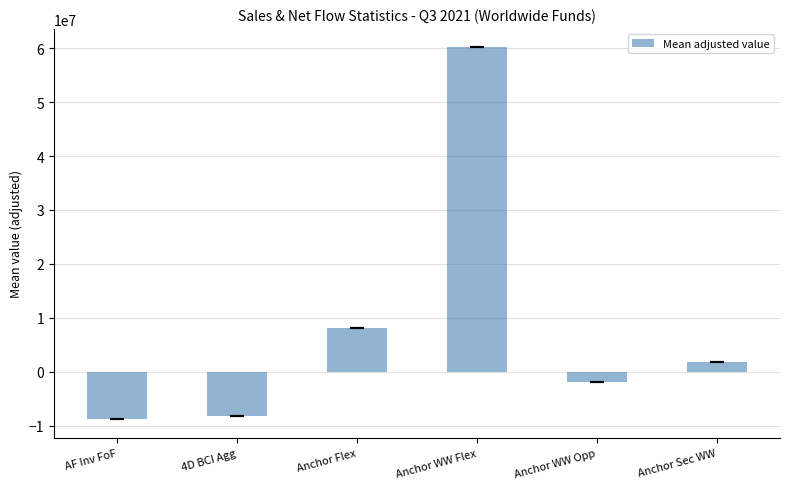

Does the chart contain any negative values?

Yes